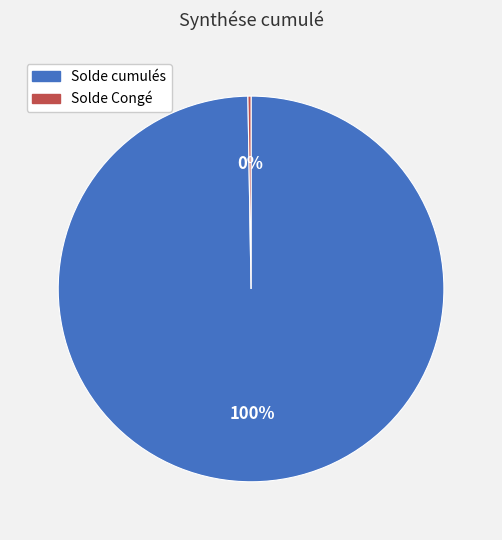

What is the largest slice in the pie chart?

Solde cumulés